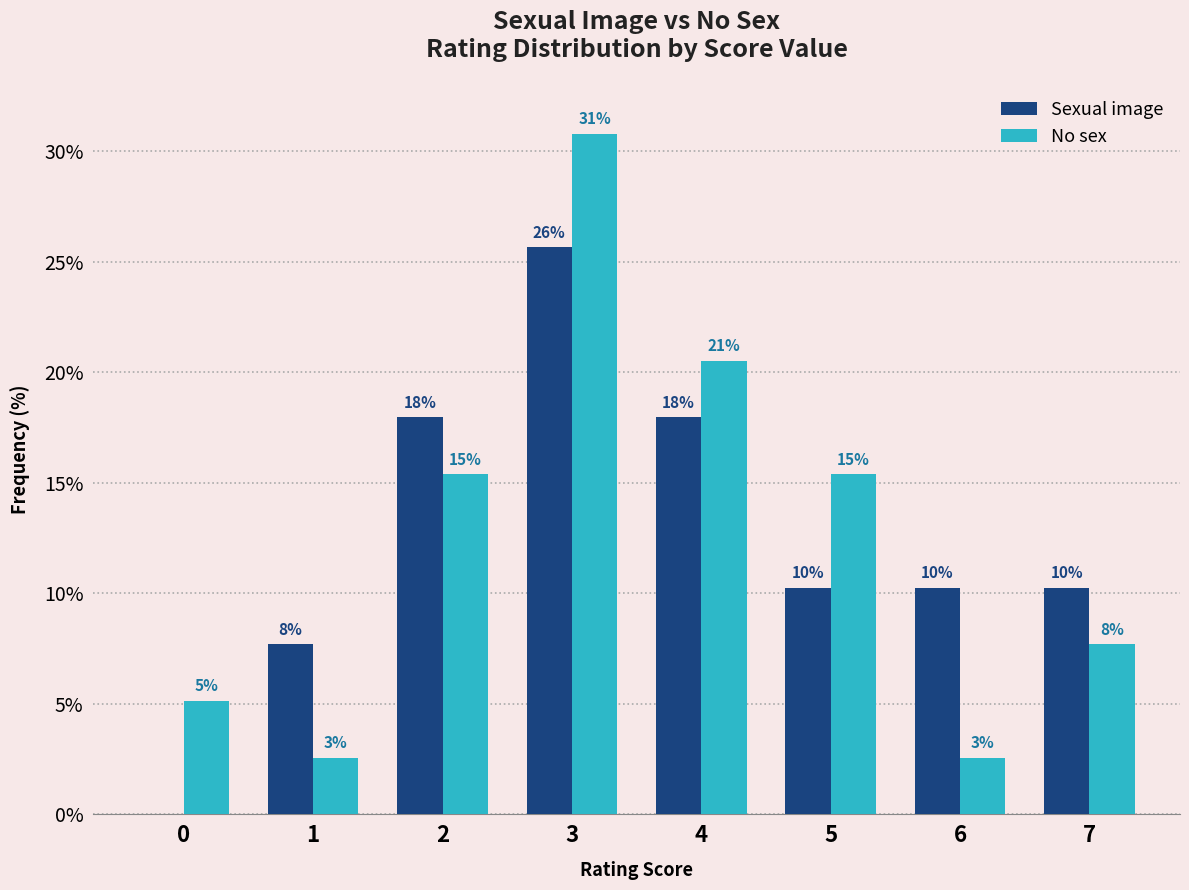

What are all the series names shown in the legend?

Sexual image, No sex